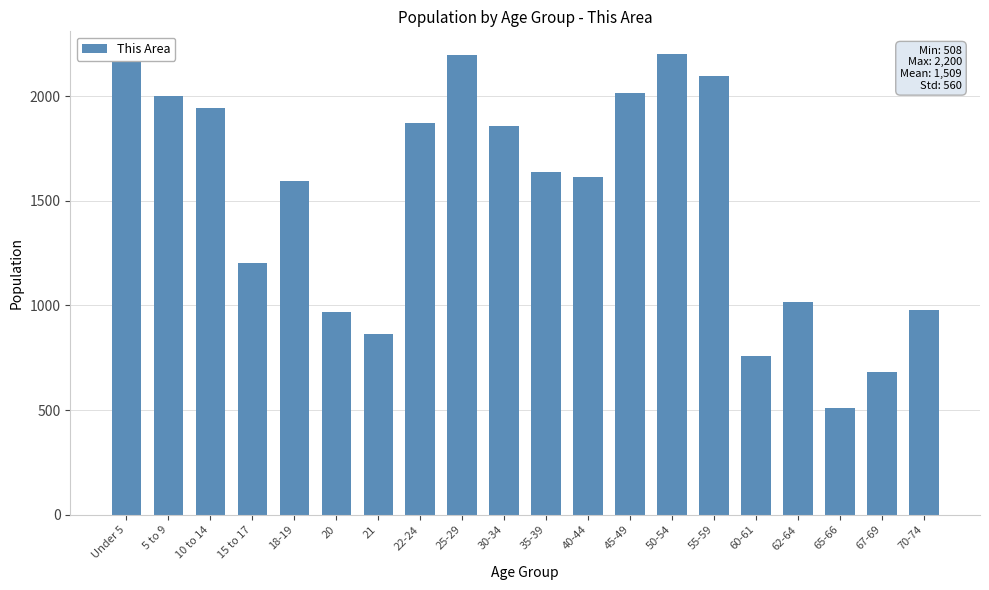

What is the label of the 5th bar from the left?

18-19